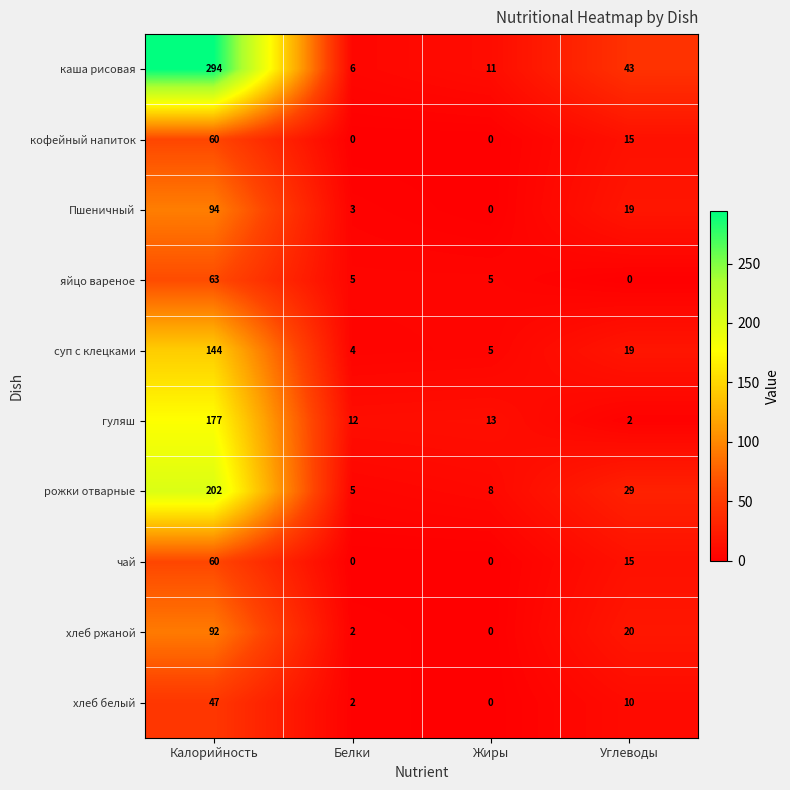

What is the difference between the highest and lowest values at Калорийность?

247